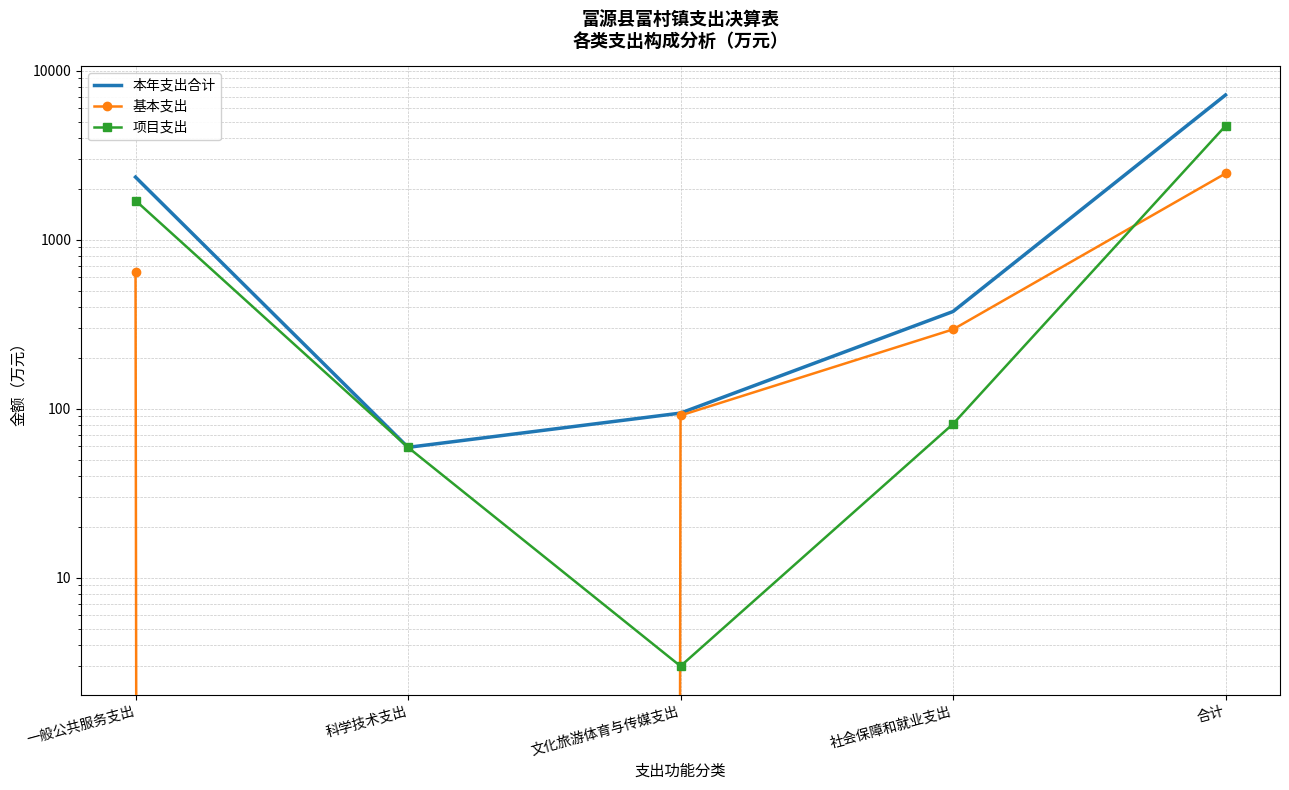

True or false: 本年支出合计 and 项目支出 intersect in this chart.

False